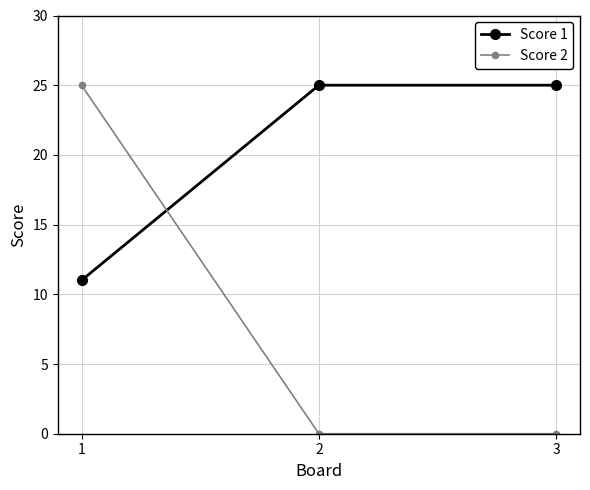

What are all the series names shown in the legend?

Score 1, Score 2